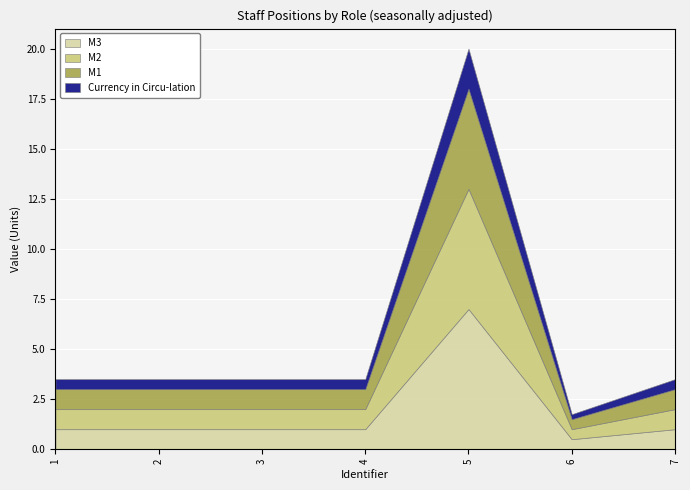

Which category has the lowest value in the Currency in Circu-lation series?

6